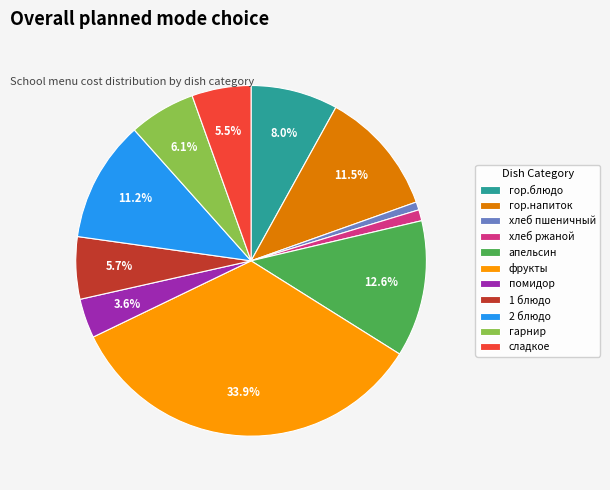

Is there a majority slice in this chart?

No